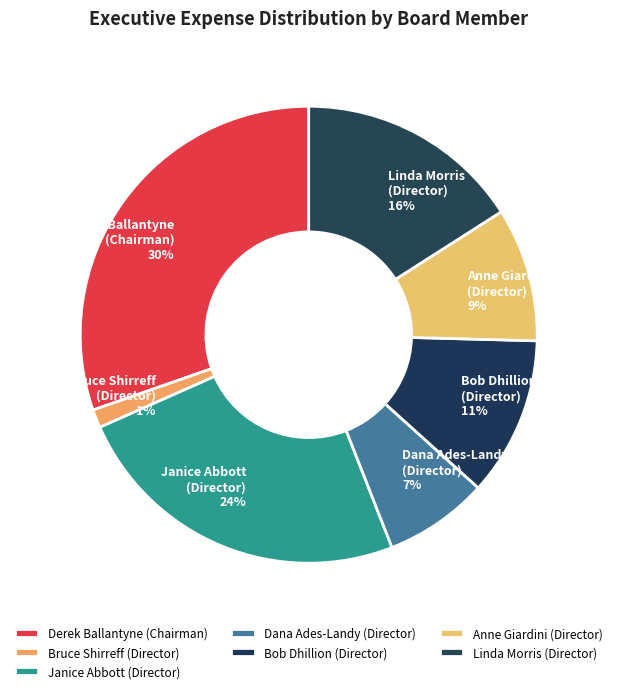

Does any single category account for the majority?

No